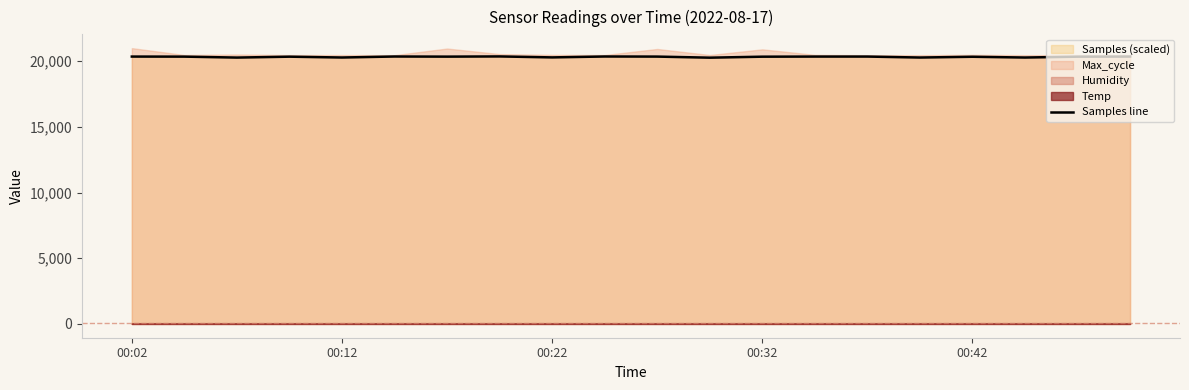

Approximately how many times larger is the value at 13 compared to 18?

1.0